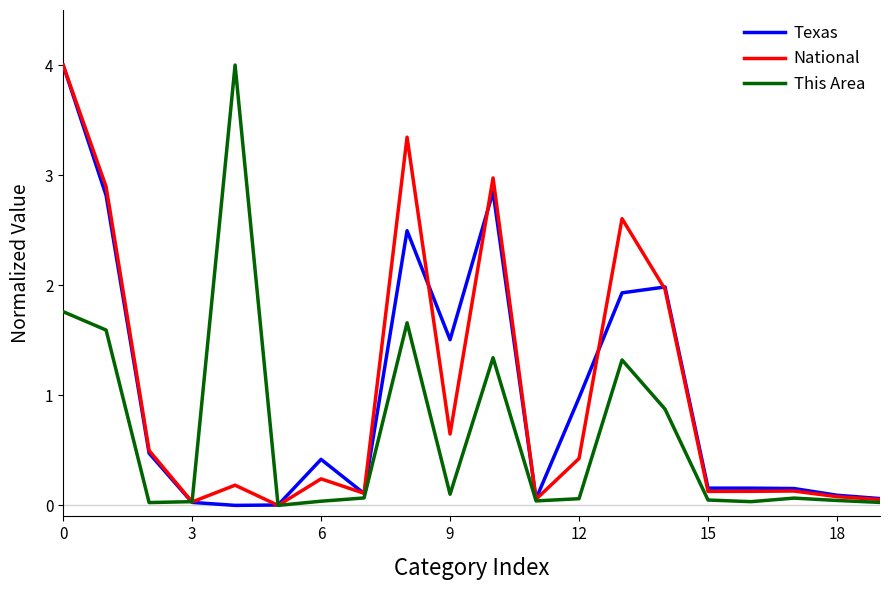

What is the maximum value shown in the chart?

4.0